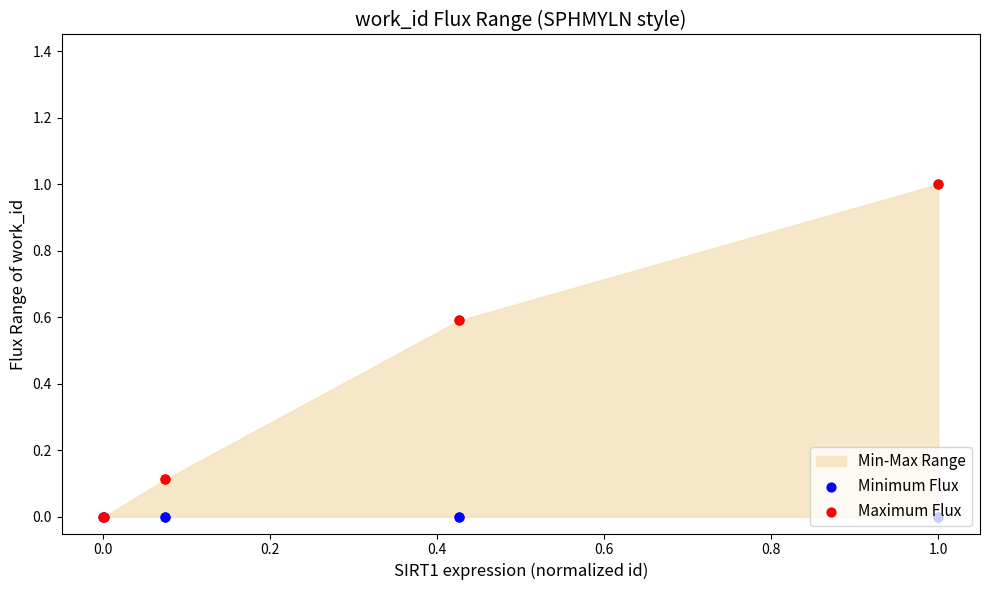

Which series reaches the minimum Y coordinate?

Minimum Flux